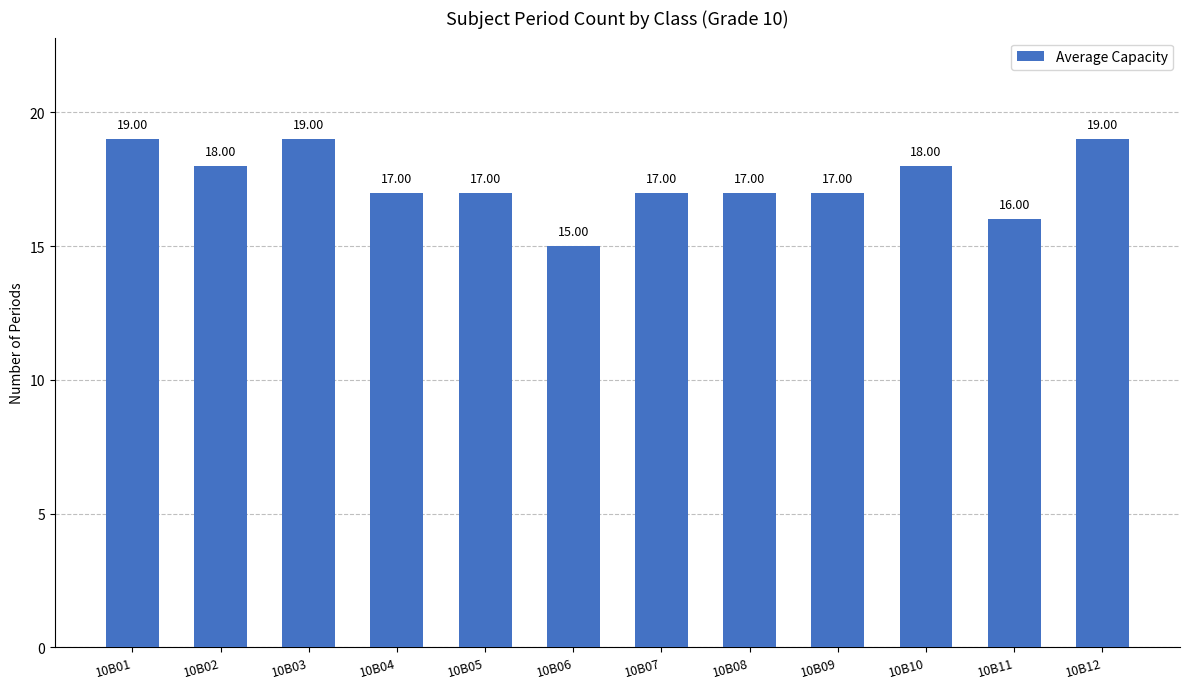

What is the minimum value shown in the chart?

15